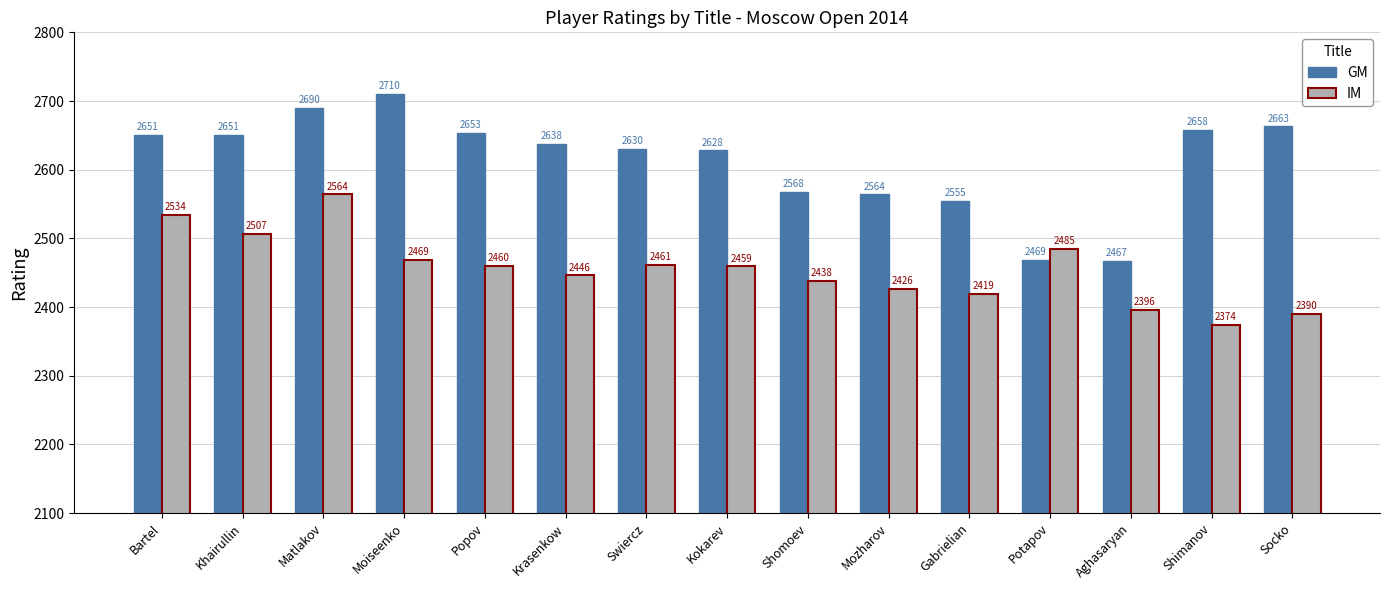

At which label is GM closest to 2588?

Shomoev